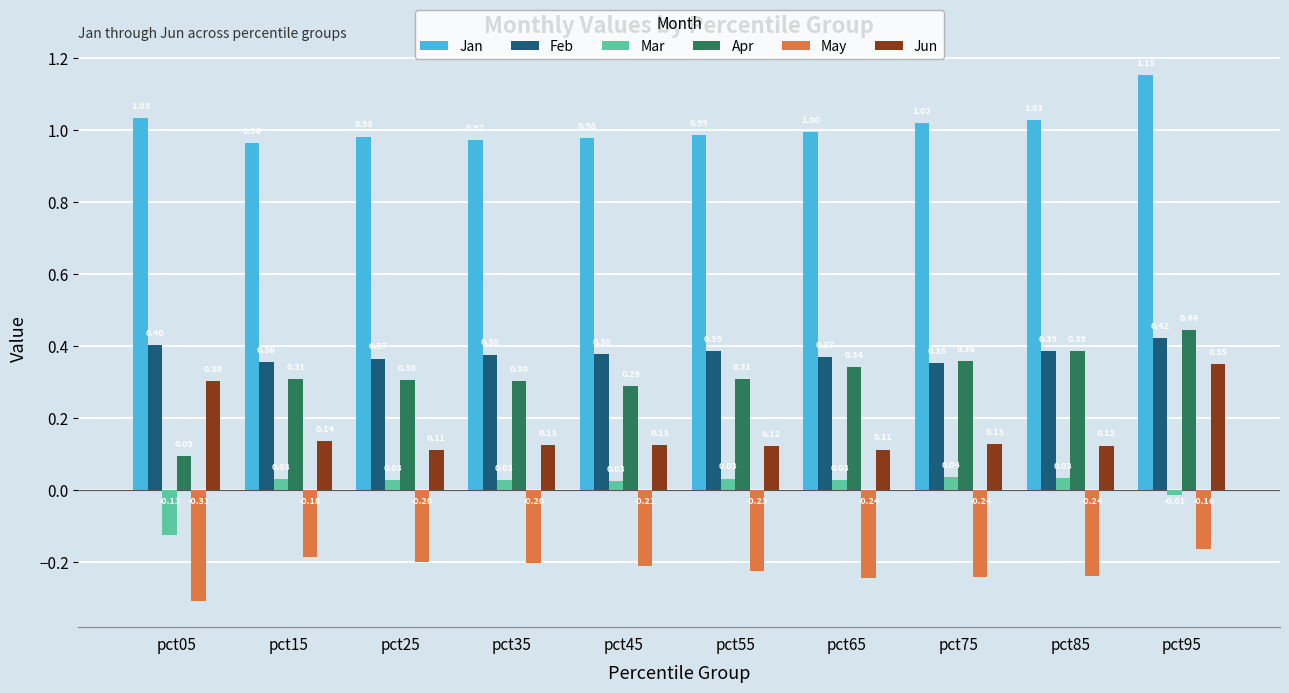

At which category is the sum across all series the highest?

pct95